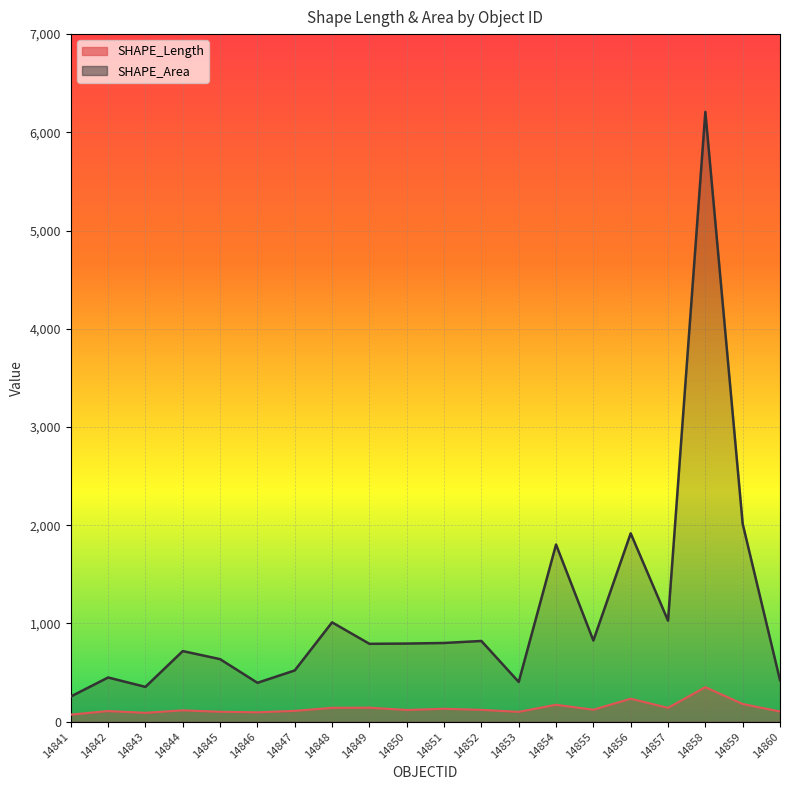

Rank the series at 14857 from highest to lowest value.

SHAPE_Area, SHAPE_Length